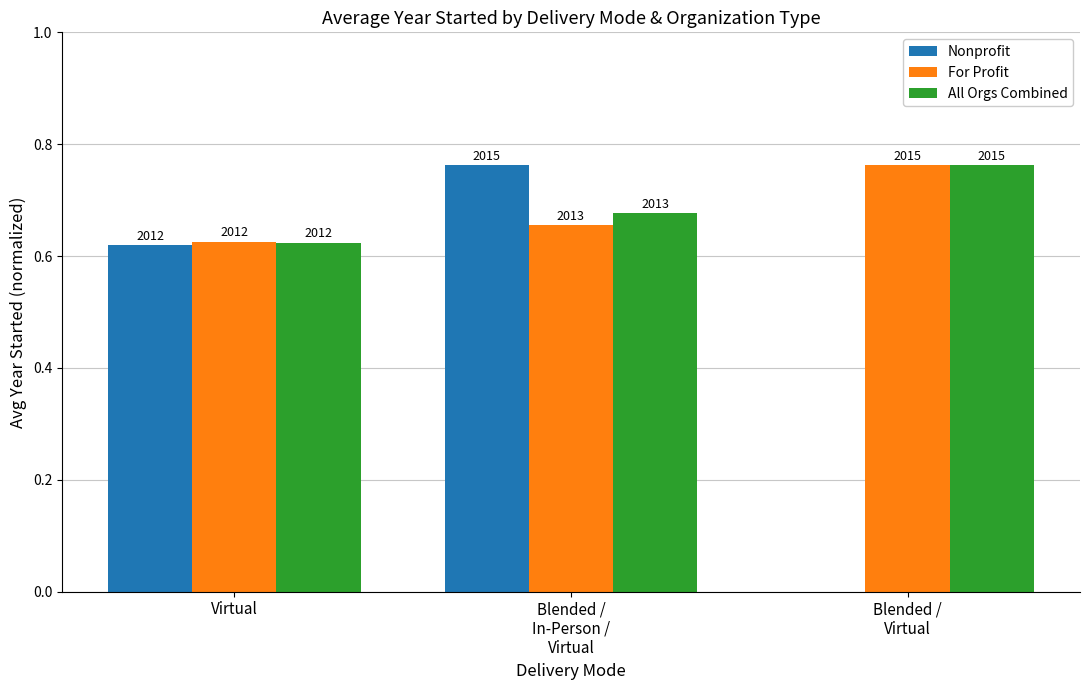

Between Virtual and Blended /
Virtual, which is larger?

Virtual